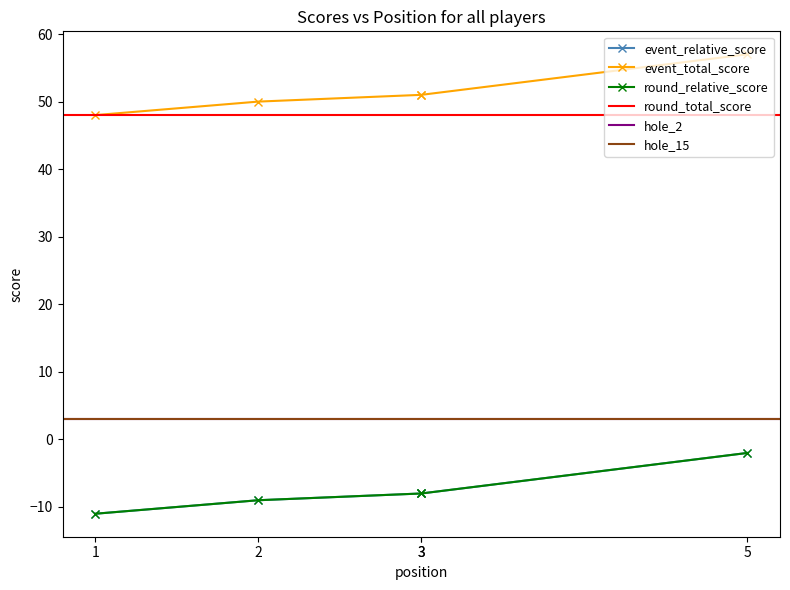

What is the sum of the round_relative_score values at 3 and 3?

-16